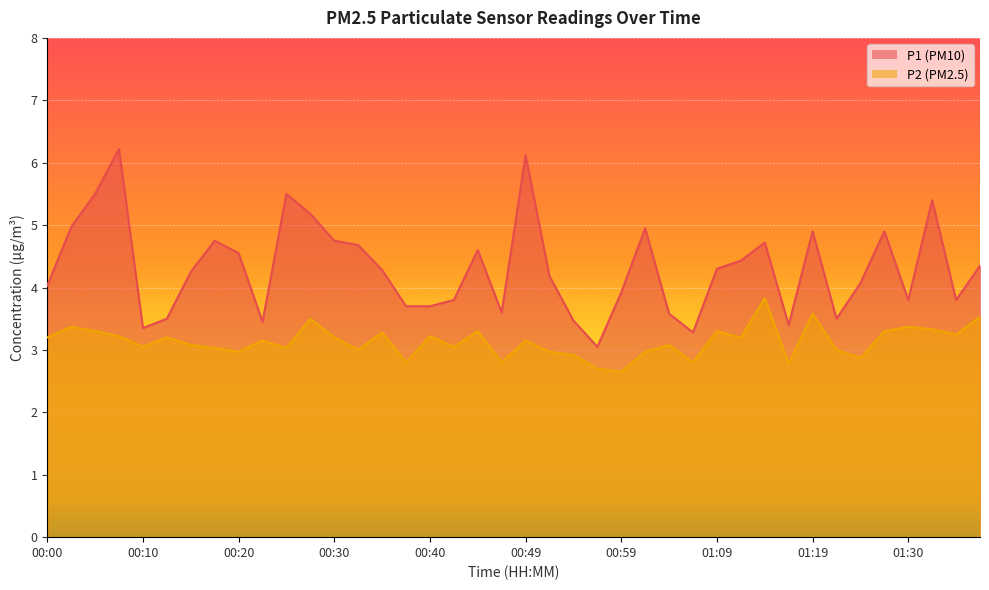

True or false: P2 has a value of 2.8 at 01:07.

True